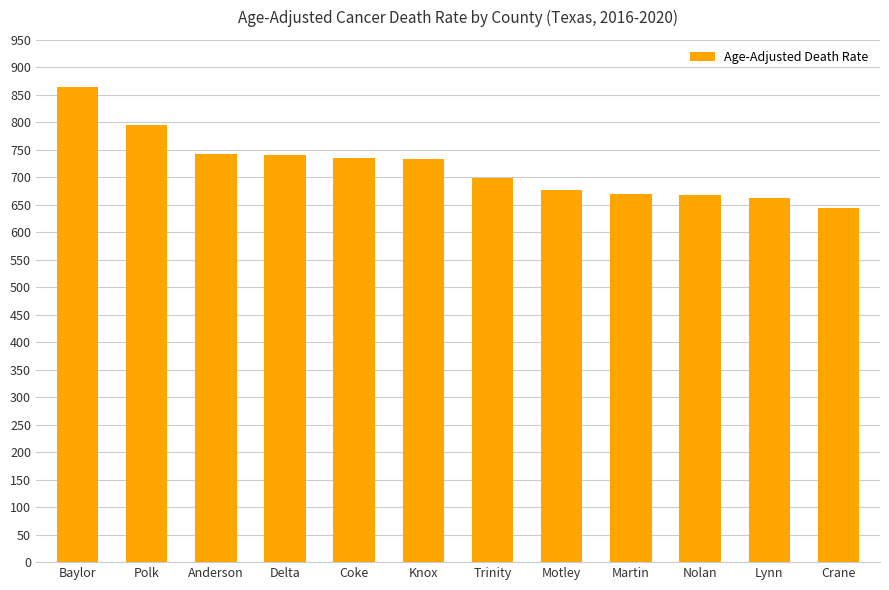

What is the greatest value displayed?

863.7